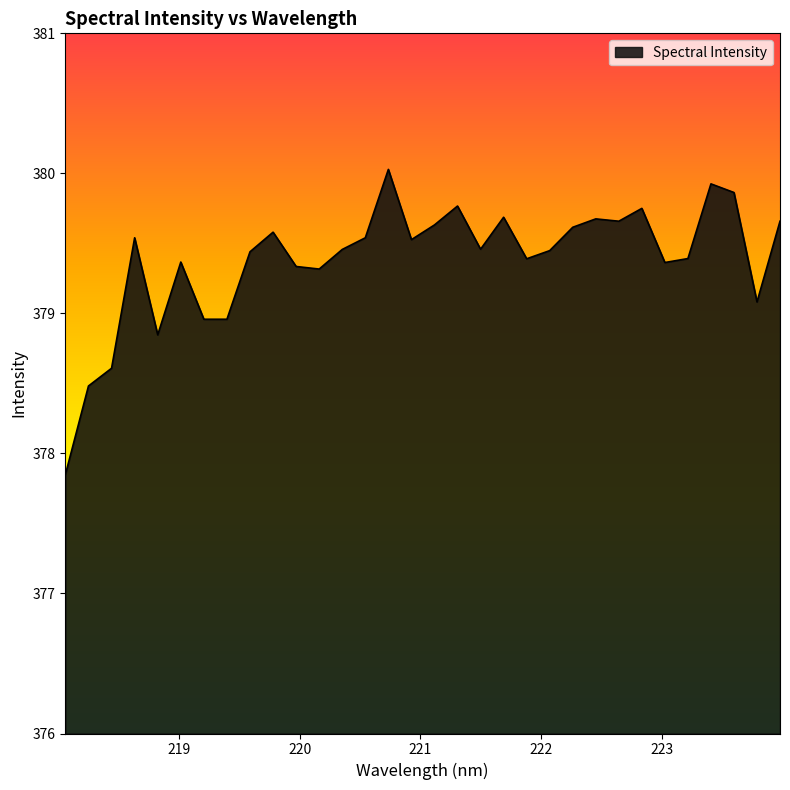

What is the difference between the maximum and minimum values?

2.2